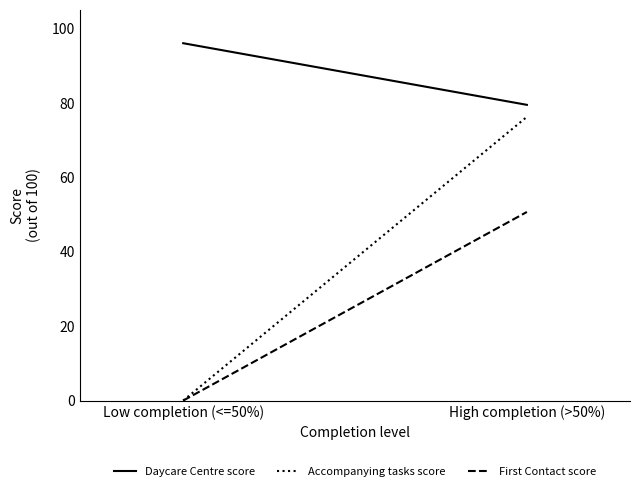

The value of First Contact score at High completion (>50%) is 50.7. True or false?

True